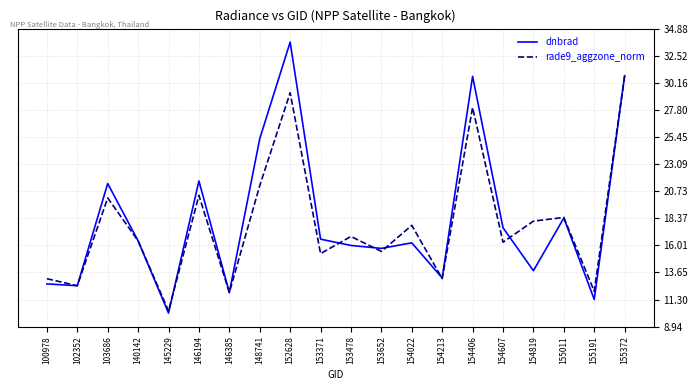

Which series changed the most between 148741 and 153652?

dnbrad